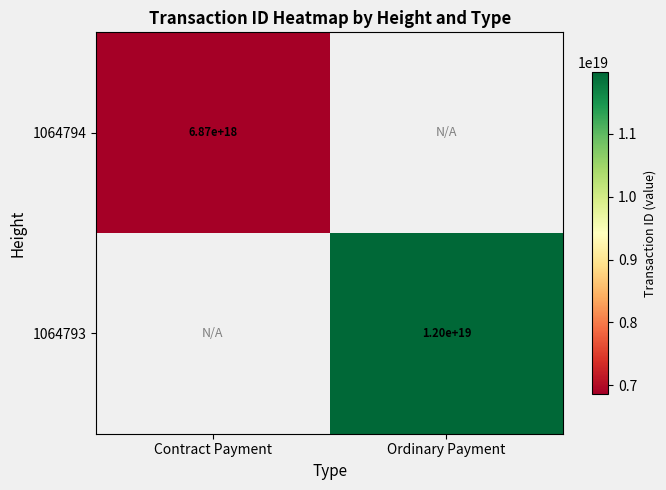

The value of 1064794 at Contract Payment is 6870000000000000000. True or false?

True